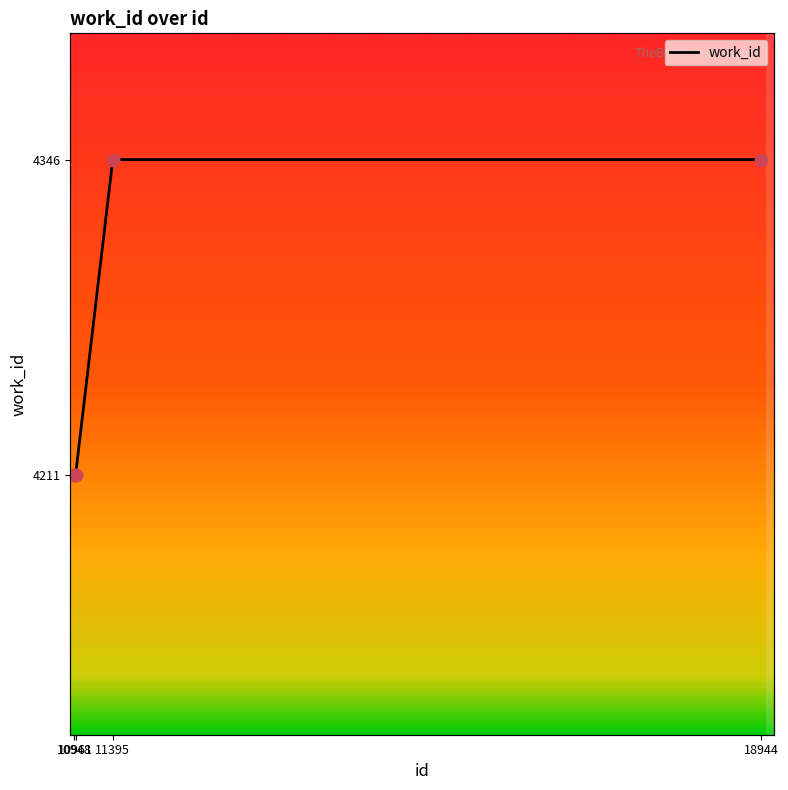

What is the change in value from 10961 to 11395?

+135